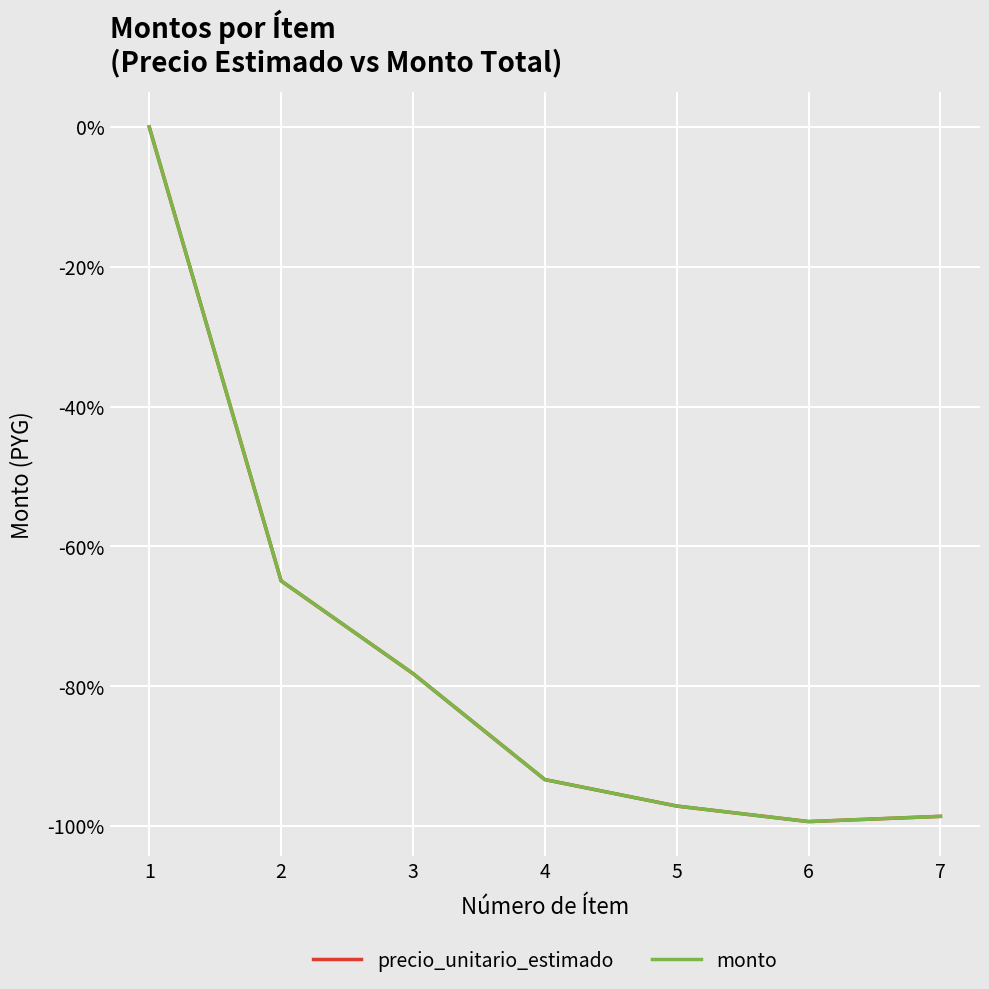

Does the chart have visible grid lines?

Yes